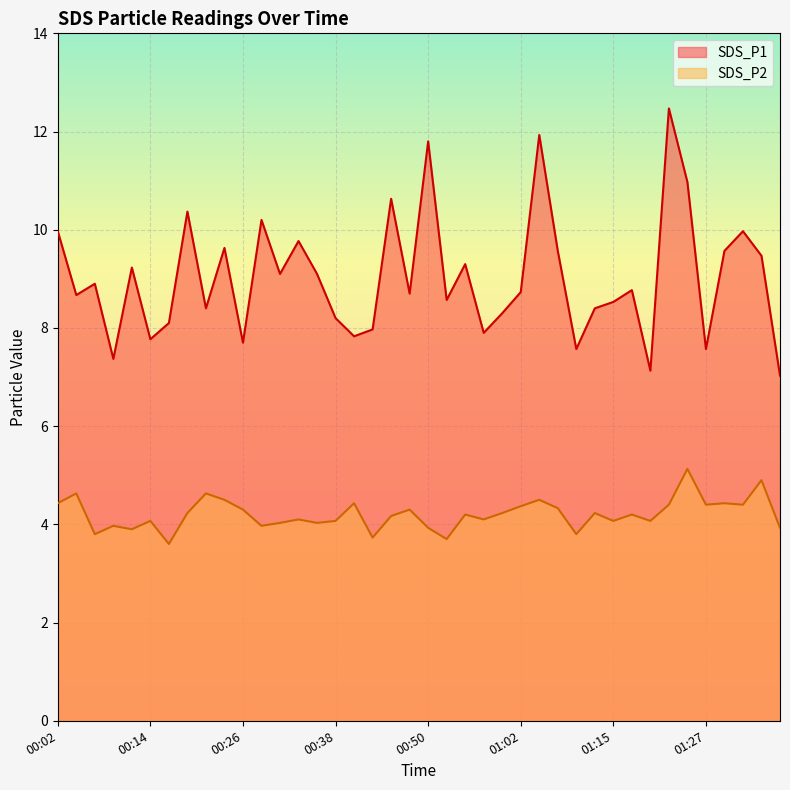

Which has a higher value, 00:16 or 01:24?

01:24